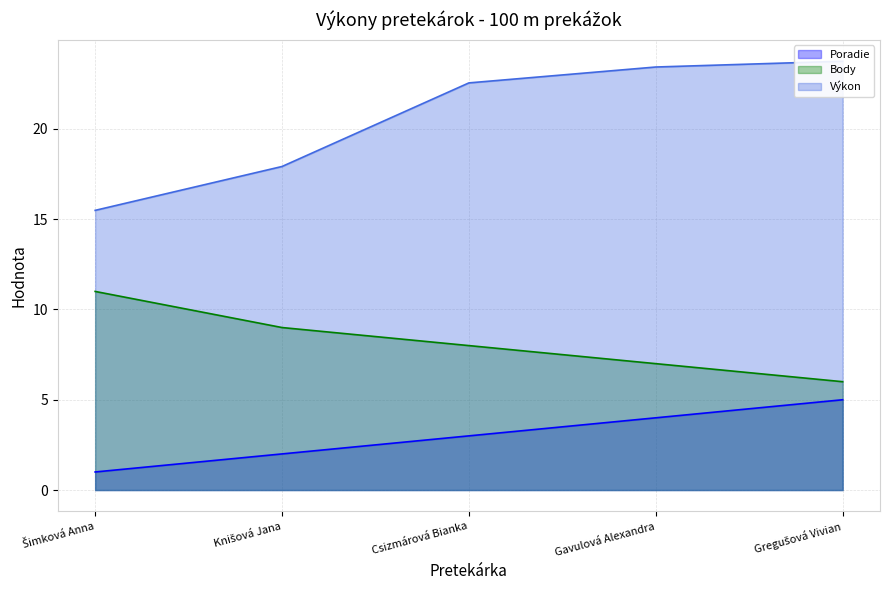

How many data points in Poradie are less than 3?

2